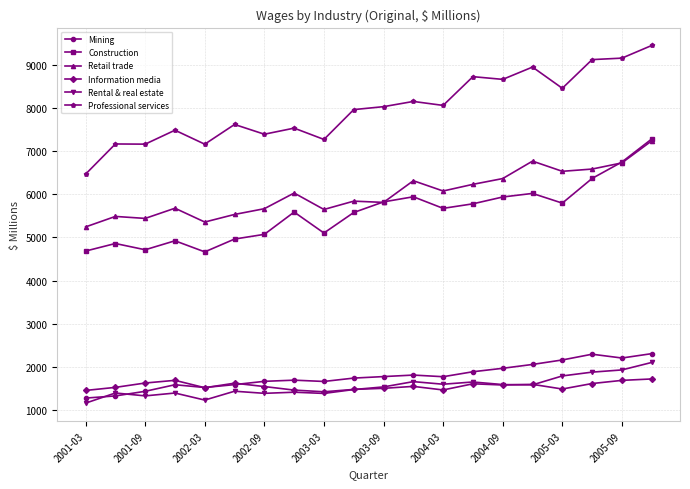

Which series has the largest range (max minus min)?

Professional services